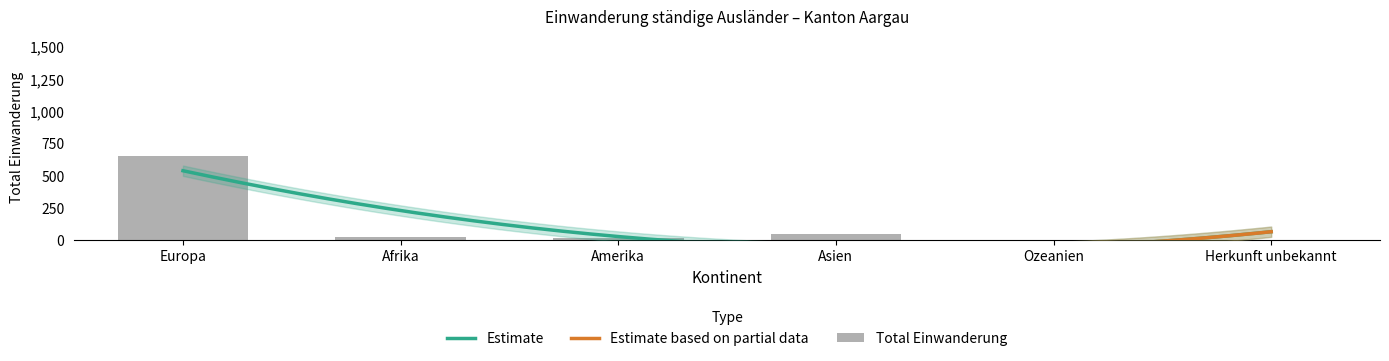

What is the sum of the values at Europa and Herkunft unbekannt?

653